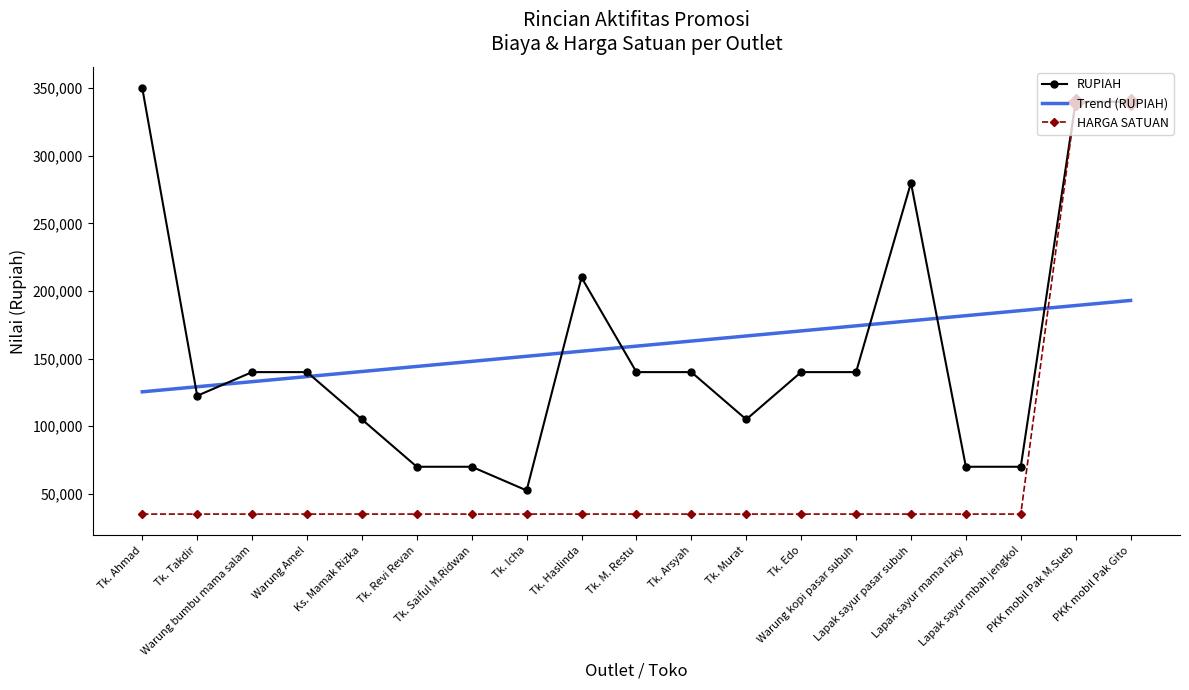

At which label does Trend (RUPIAH) first exceed 159210?

Tk. M. Restu